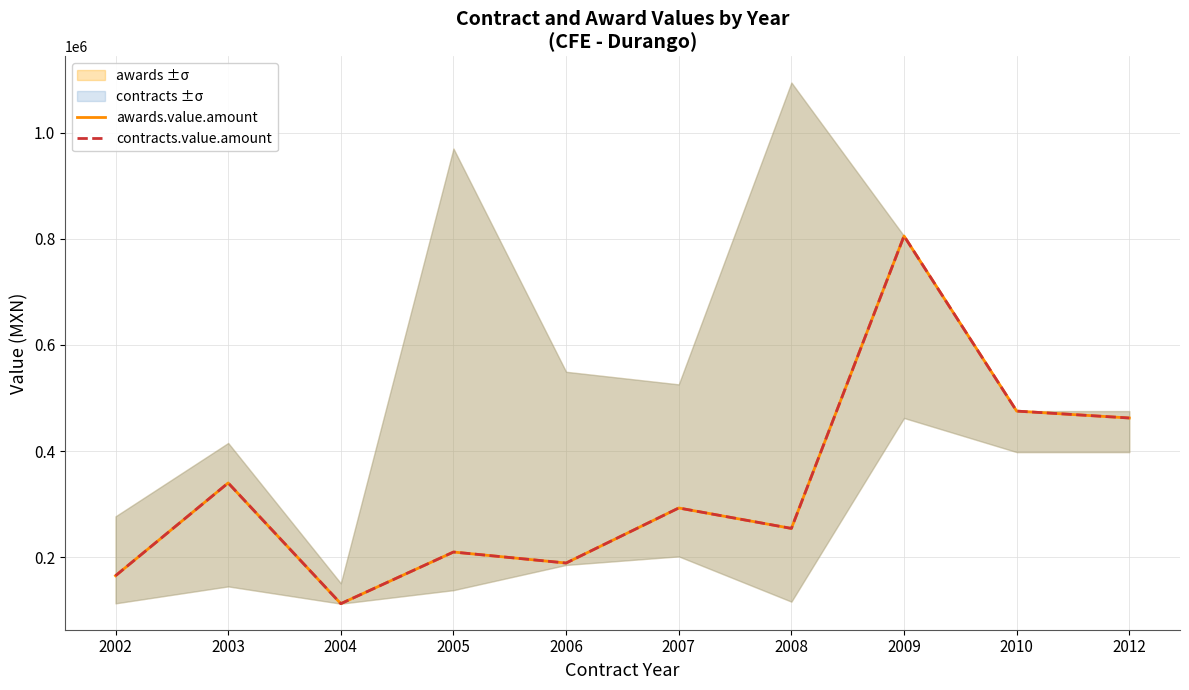

What is the average value of the contracts.value.amount series?

330599.4